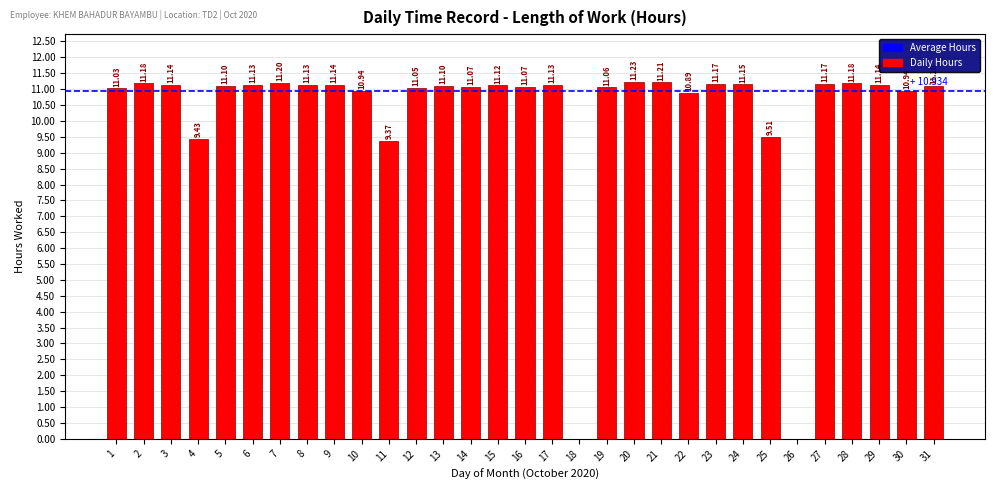

What is the sum of all values?

317.1